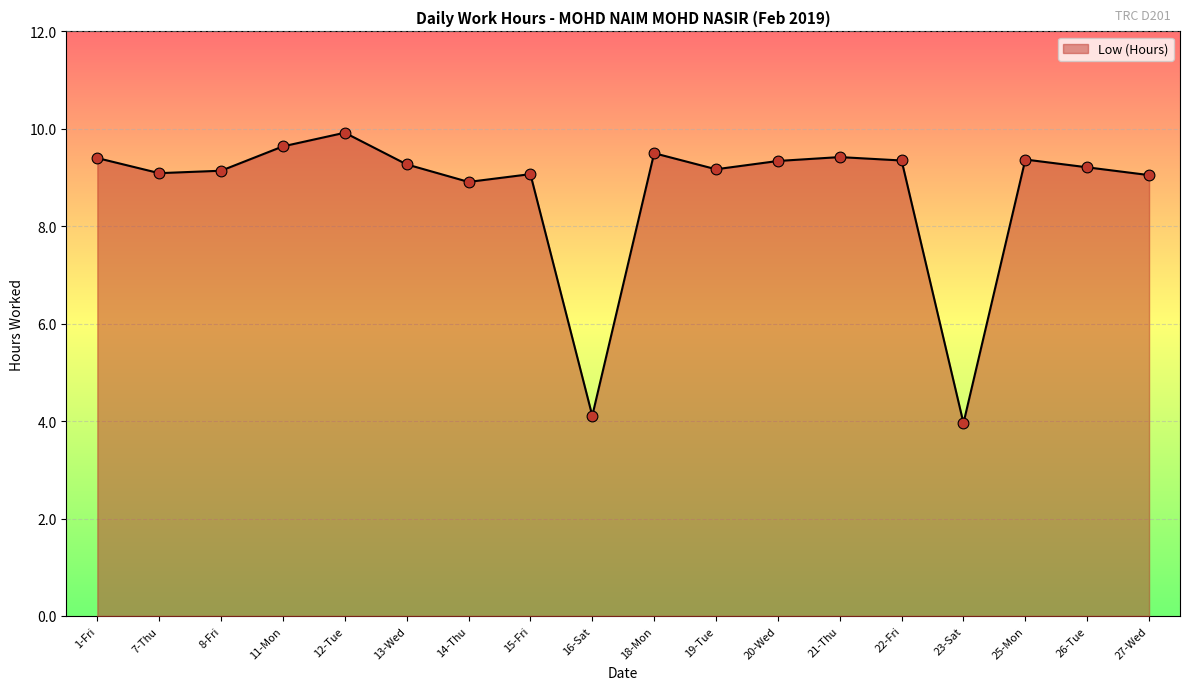

Between 12-Tue and 18-Mon, which is larger?

12-Tue